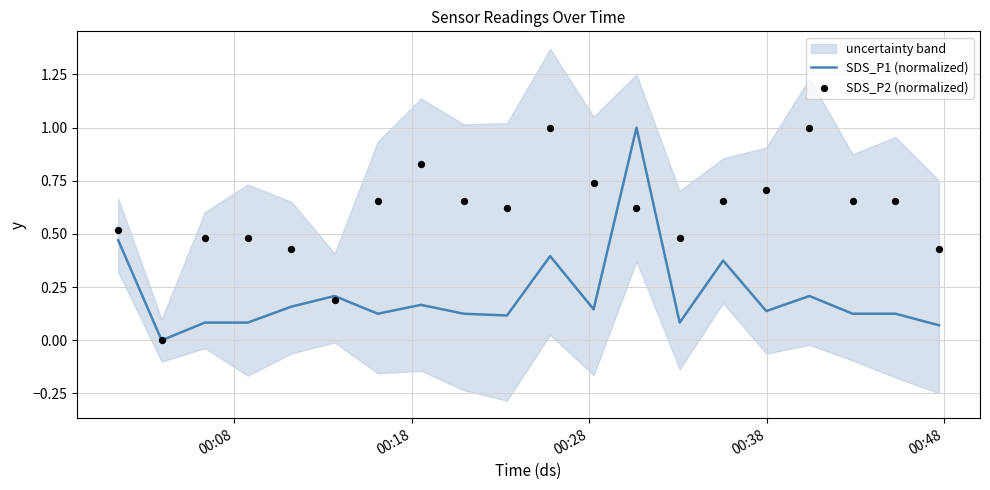

Which series contains the highest Y value?

SDS_P1 (normalized)